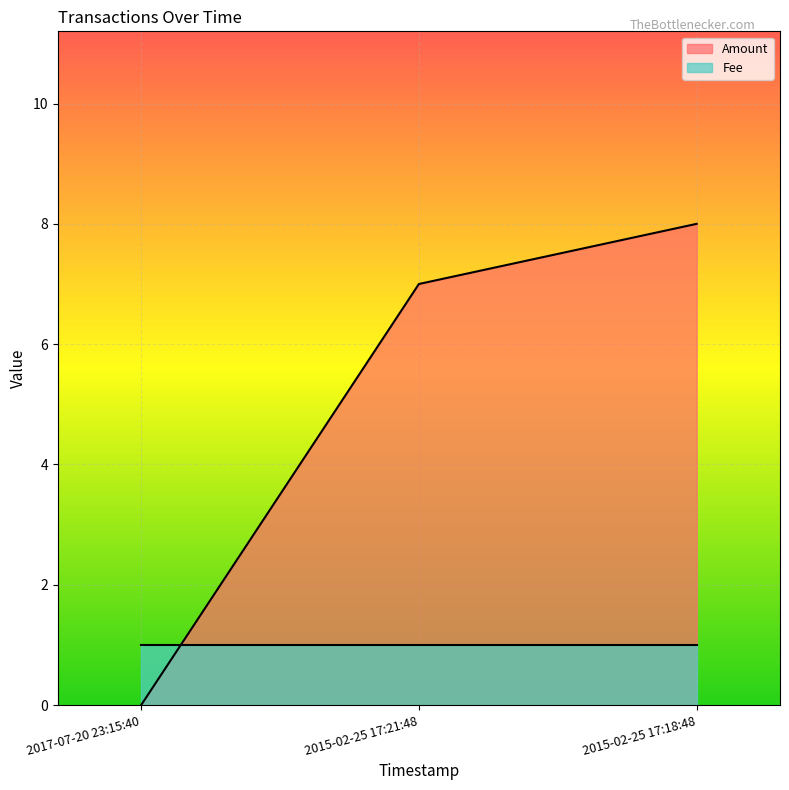

Is it true that the value at 2015-02-25 17:21:48 is 2?

False